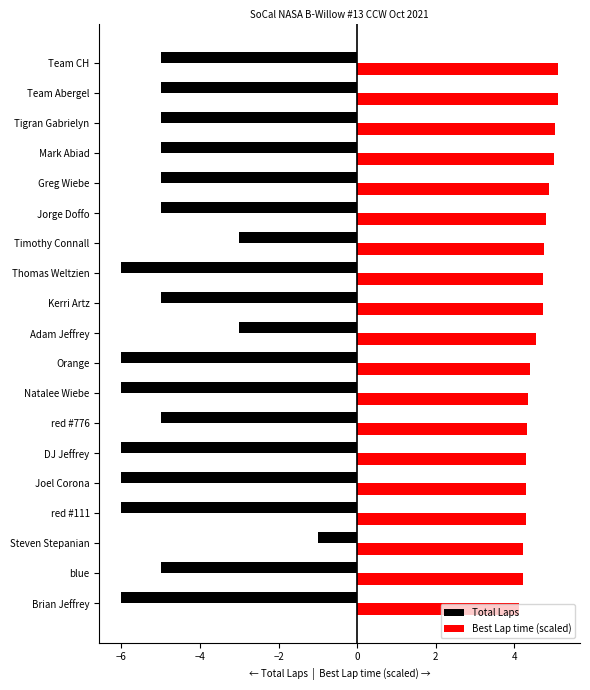

Which series has the largest range (max minus min)?

Total Laps